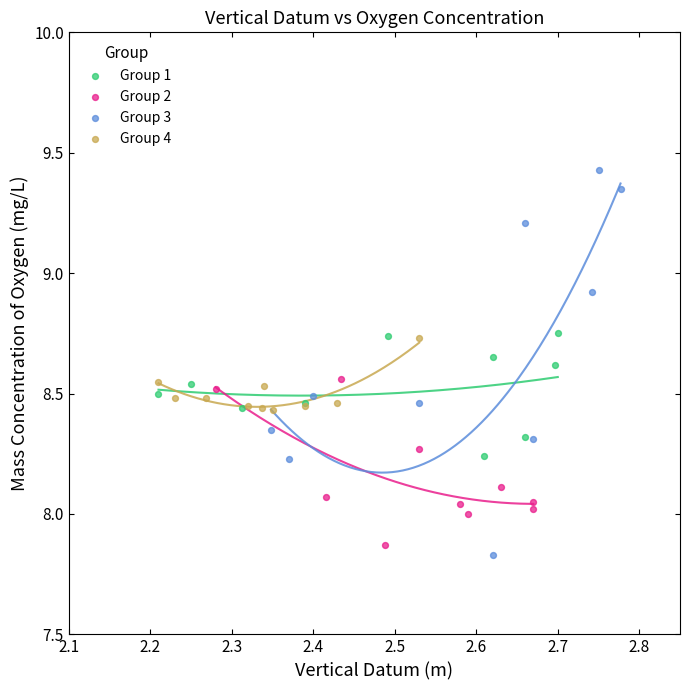

What are all the series names shown in the legend?

Group 1, Group 2, Group 3, Group 4